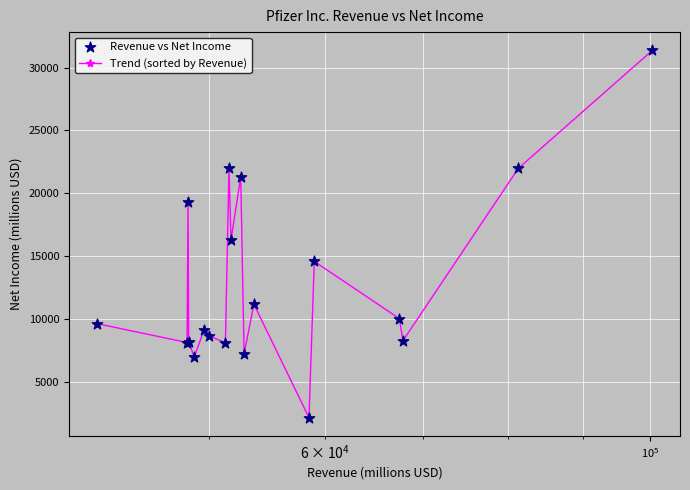

What is the value of the 1st point from the left?

9616